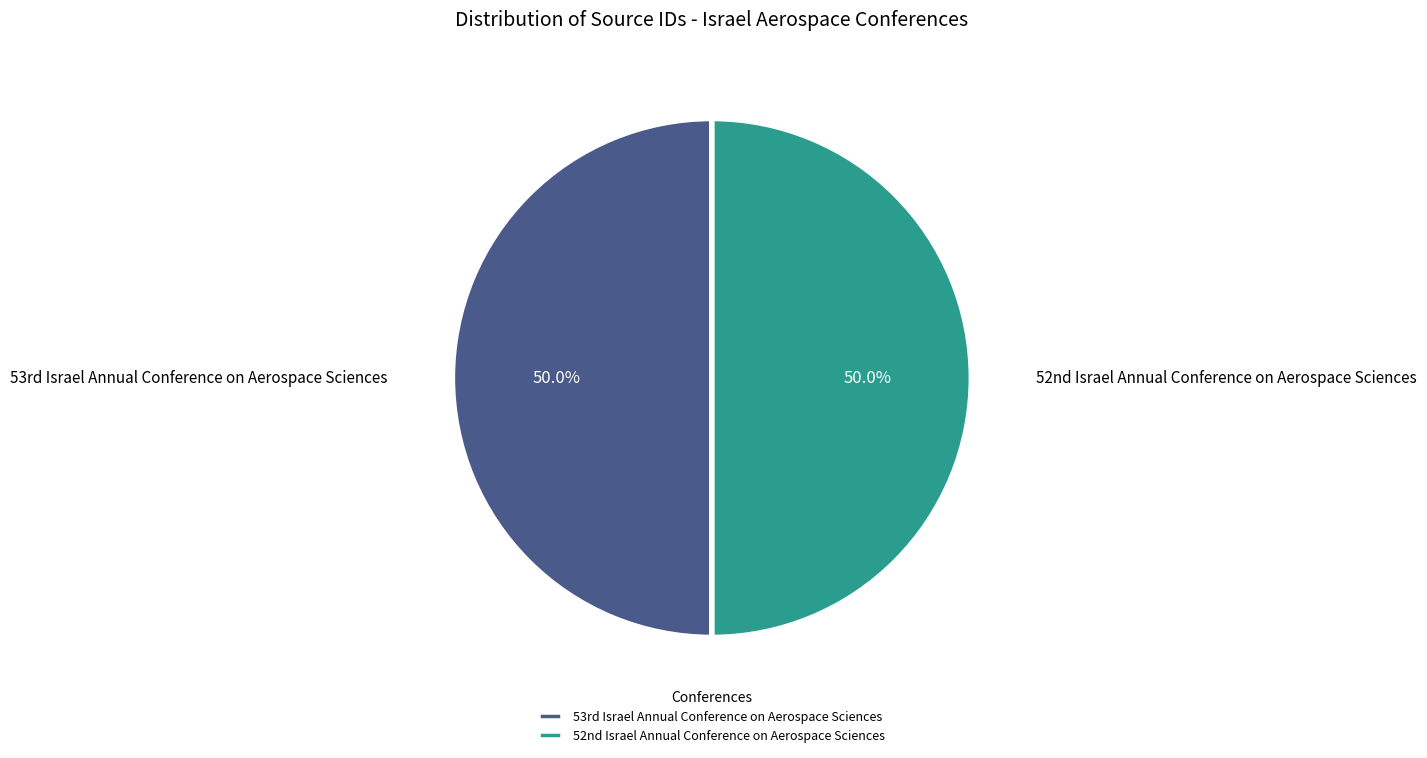

How many segments does this pie chart have?

2